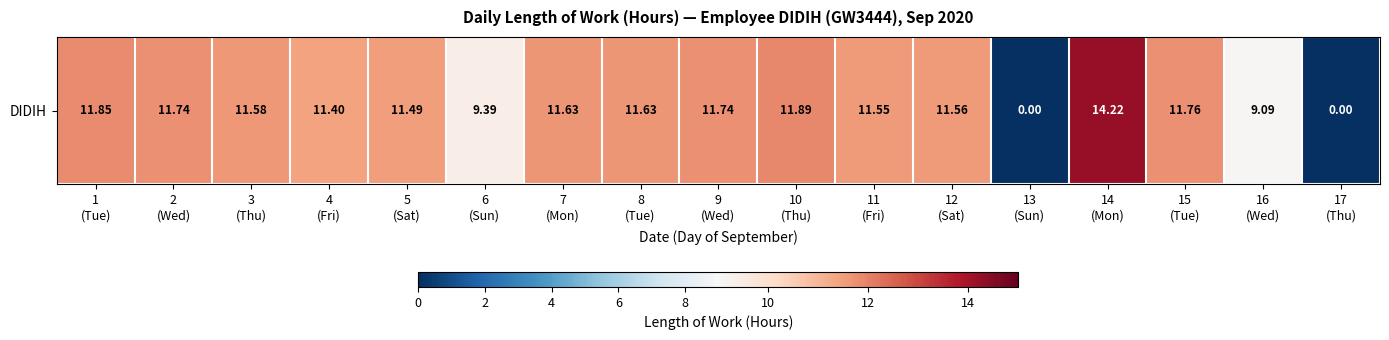

The value at 6
(Sun) is 6.3. True or false?

False